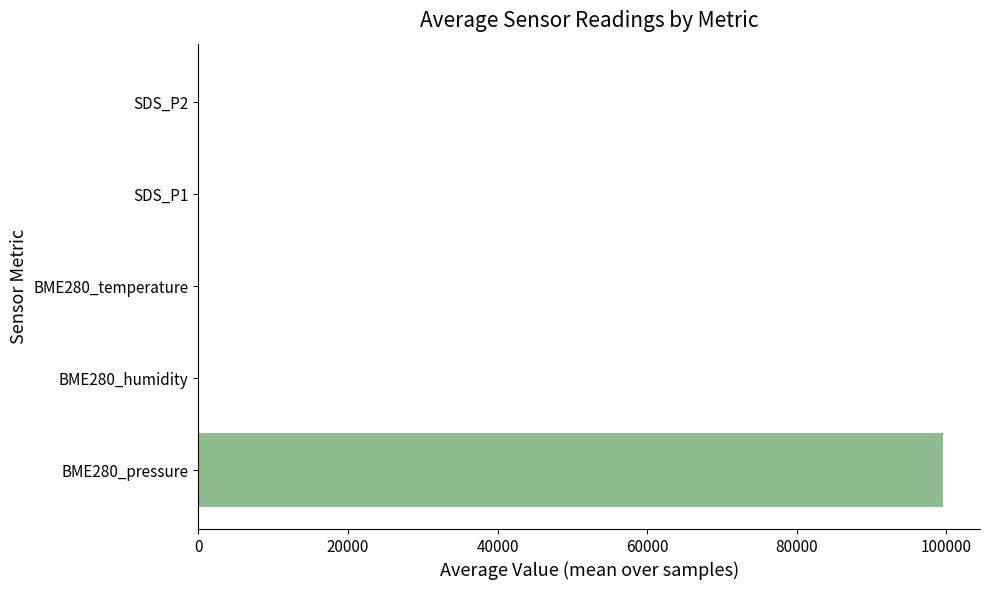

Which series has the largest range (max minus min)?

BME280_pressure